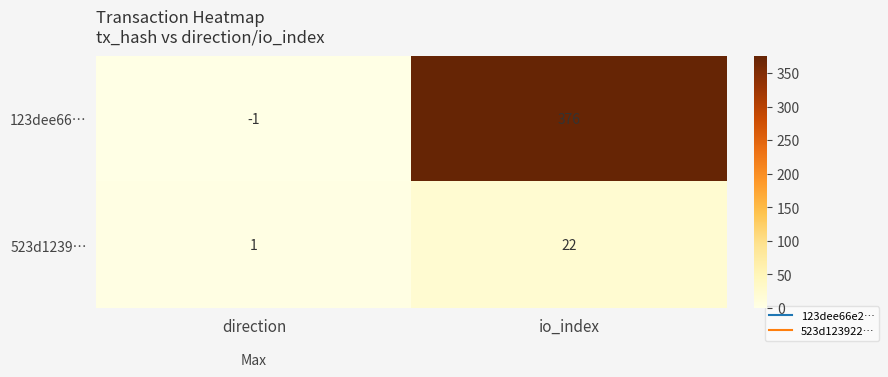

At io_index, list the series in order from largest to smallest.

123dee66…, 523d1239…